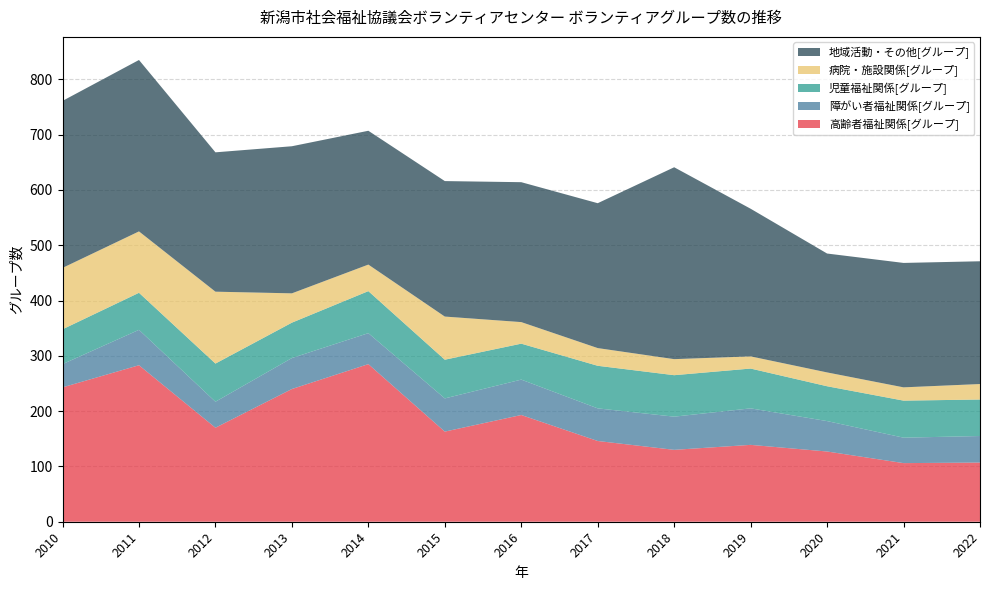

Reading left to right, list all the values displayed in this chart.

高齢者福祉関係[グループ]: 2010=243	2011=283	2012=170	2013=240	2014=285	2015=163	2016=193	2017=146	2018=130	2019=139	2020=127	2021=106	2022=107
障がい者福祉関係[グループ]: 2010=42	2011=64	2012=47	2013=56	2014=56	2015=60	2016=64	2017=59	2018=60	2019=66	2020=55	2021=46	2022=48
児童福祉関係[グループ]: 2010=63	2011=67	2012=69	2013=64	2014=76	2015=70	2016=65	2017=77	2018=75	2019=72	2020=63	2021=67	2022=66
病院・施設関係[グループ]: 2010=111	2011=111	2012=130	2013=53	2014=48	2015=78	2016=39	2017=32	2018=29	2019=22	2020=25	2021=24	2022=28
地域活動・その他[グループ]: 2010=302	2011=310	2012=252	2013=266	2014=242	2015=245	2016=253	2017=262	2018=347	2019=267	2020=215	2021=225	2022=222